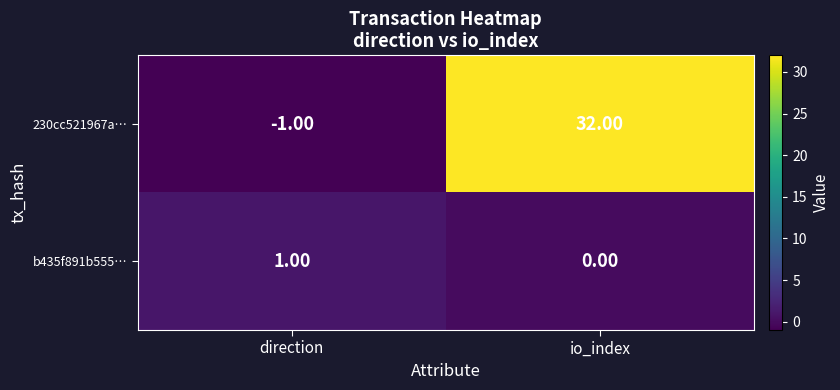

Which series has the largest range (max minus min)?

230cc521967a…